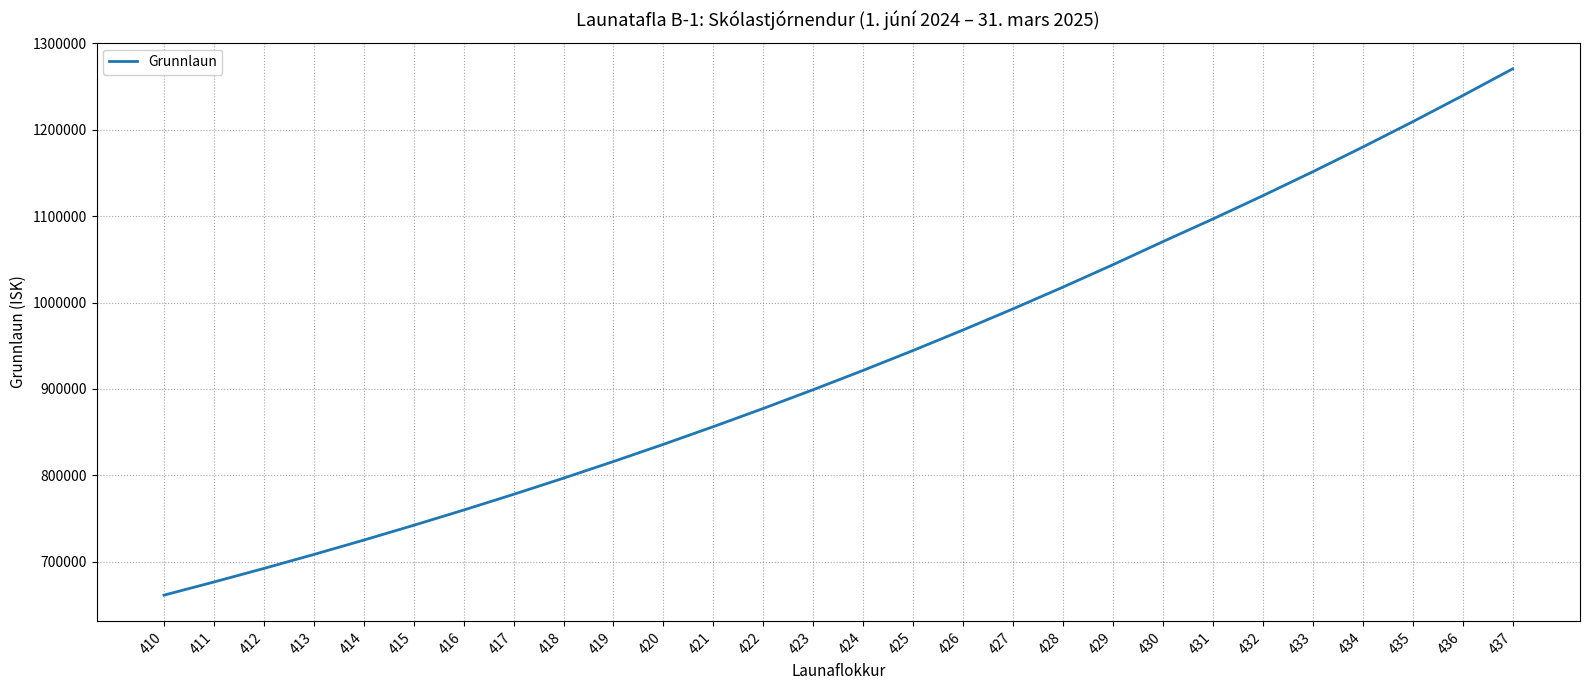

What is the ratio of the value at 418 to the value at 425?

0.8